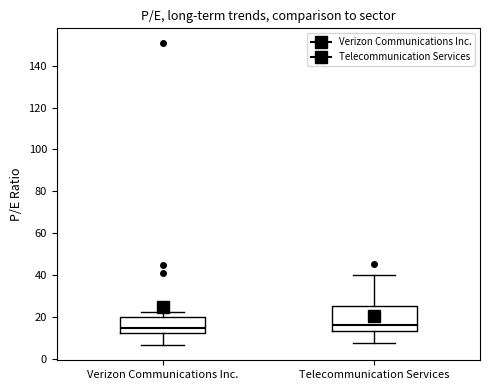

Reading left to right, transcribe this box plot: for each box, give where its median line is, the range the box spans, and where its two whiskers end, as read against the y-axis. The values are not printed on the chart, so give them approximately, as read against the axis.

Verizon Communications Inc.: median 14, box 12 to 20, whiskers 6 to 22
Telecommunication Services: median 16, box 14 to 26, whiskers 8 to 40